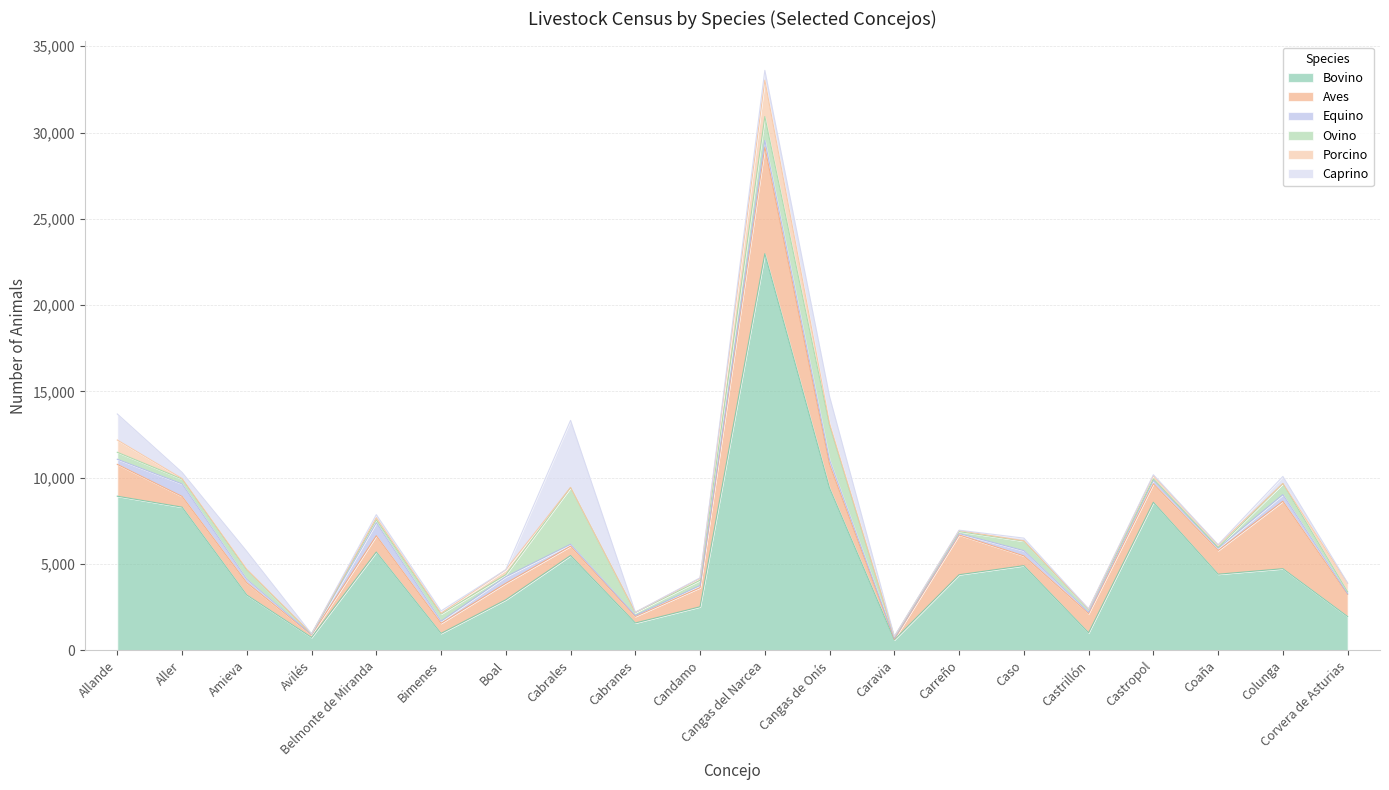

Which series ends up on top after the final intersection of Porcino and Equino?

Porcino